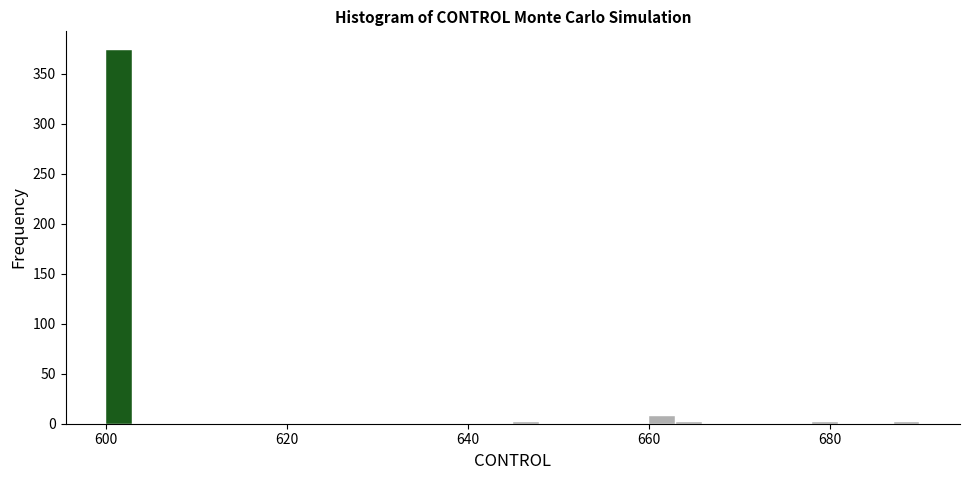

Around what value on the x-axis is the tallest bar? Give the approximate position of its centre, as read against the axis.

602